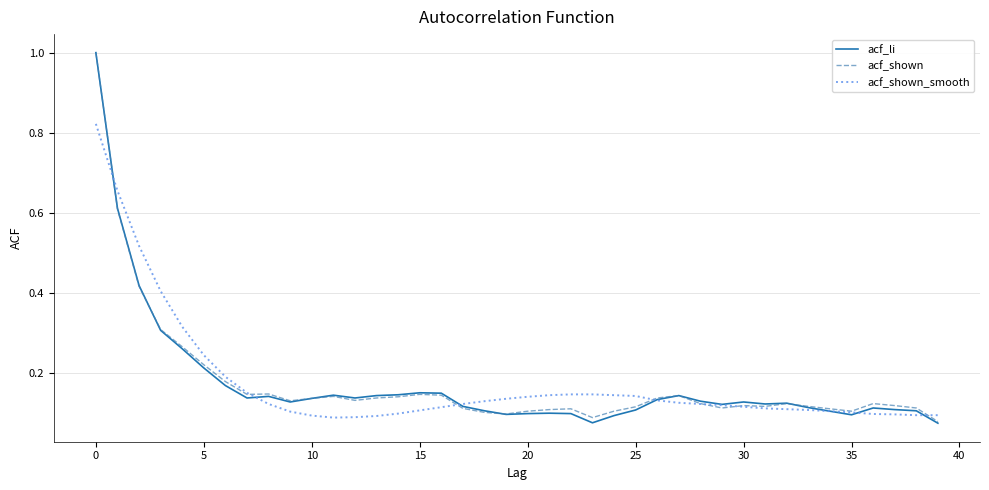

Which series has the largest range (max minus min)?

acf_li